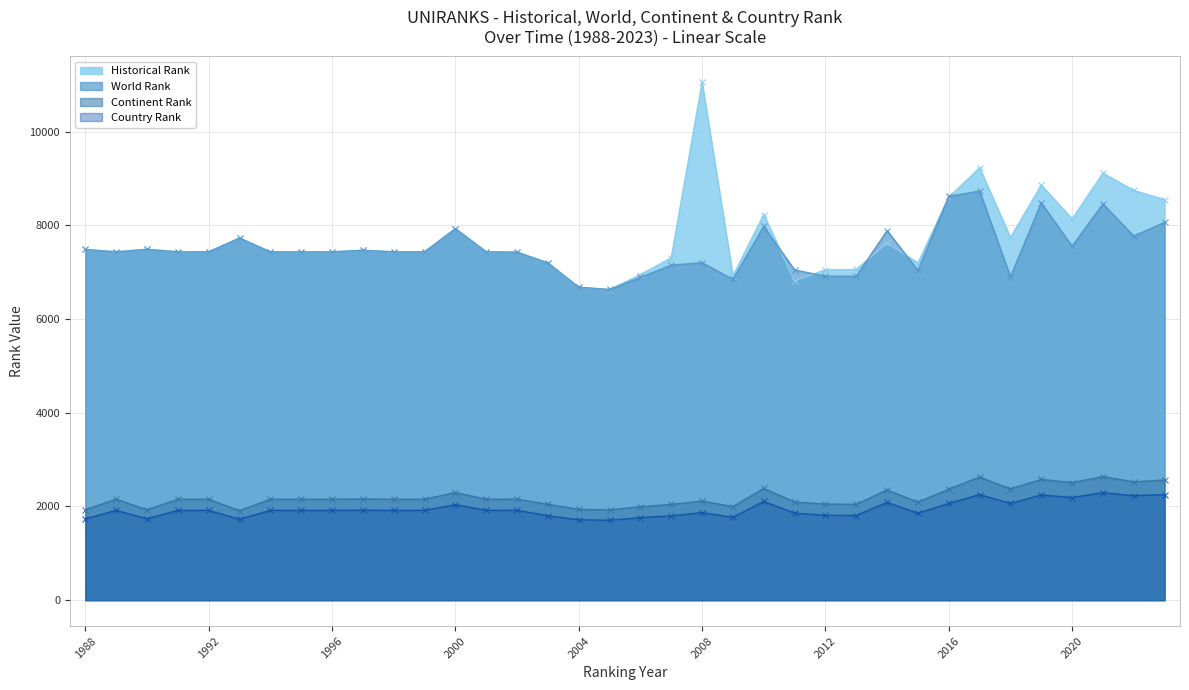

What are all the series names shown in the legend?

Historical Rank, World Rank, Continent Rank, Country Rank